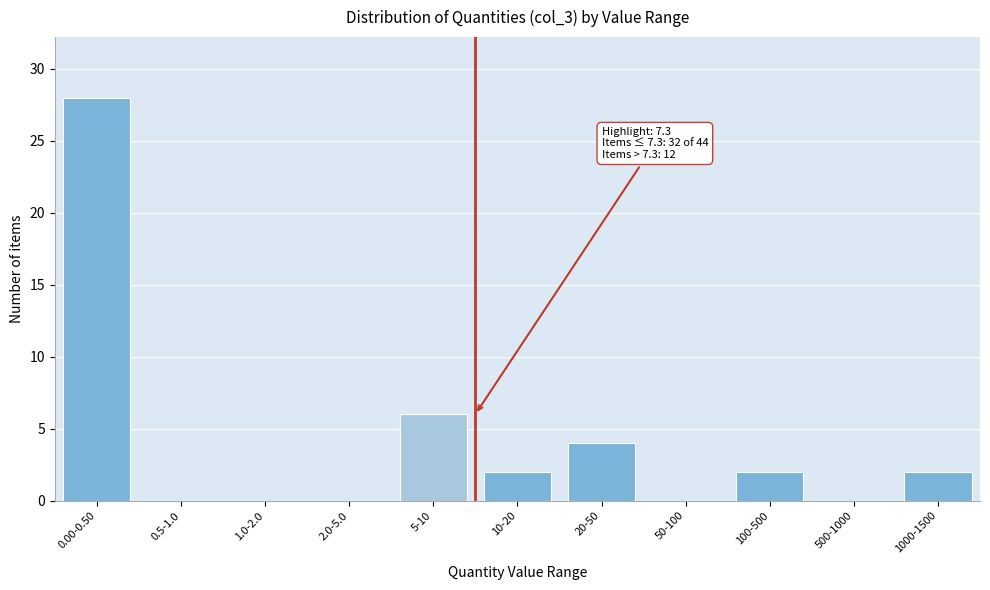

Reading right to left, what are all the values shown in this chart?

1000-1500=2	500-1000=0	100-500=2	50-100=0	20-50=4	10-20=2	5-10=6	2.0-5.0=0	1.0-2.0=0	0.5-1.0=0	0.00-0.50=28